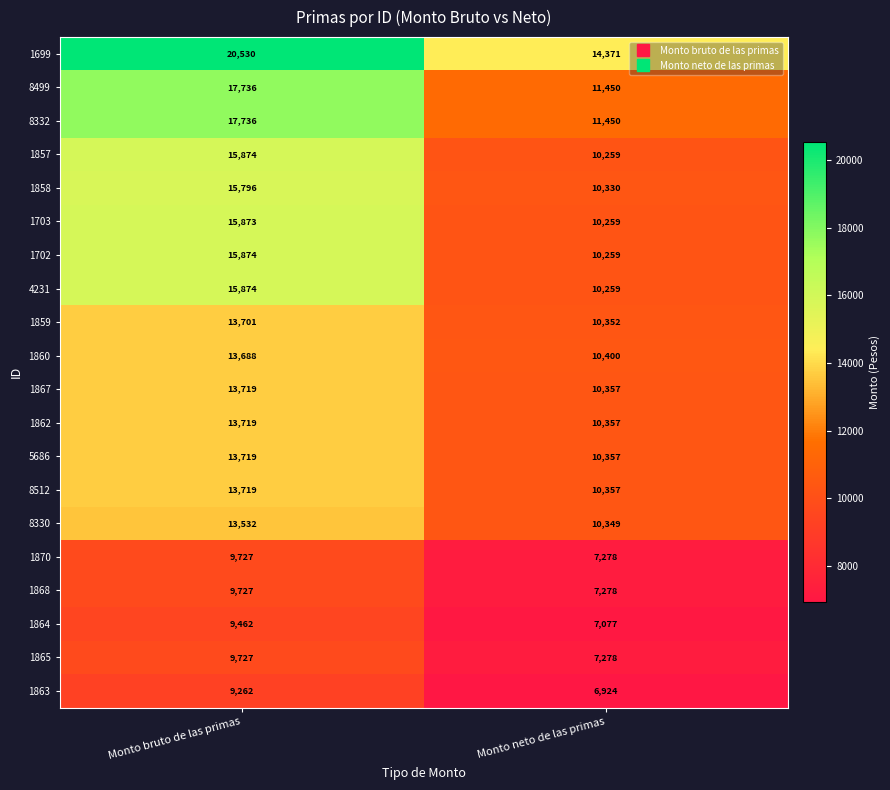

Read the 1862 value at Monto neto de las primas.

10357